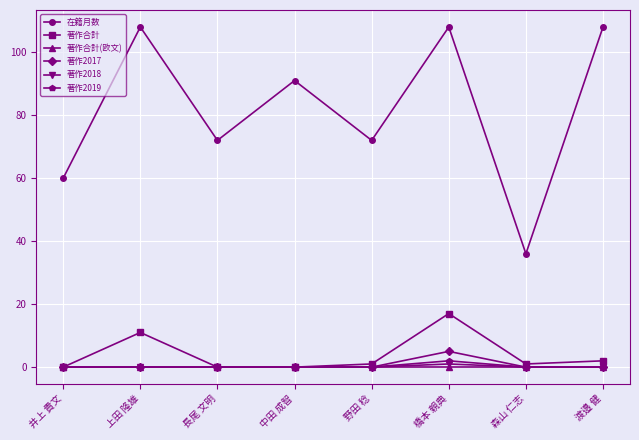

What is the label of the 5th point from the left?

野田 稔